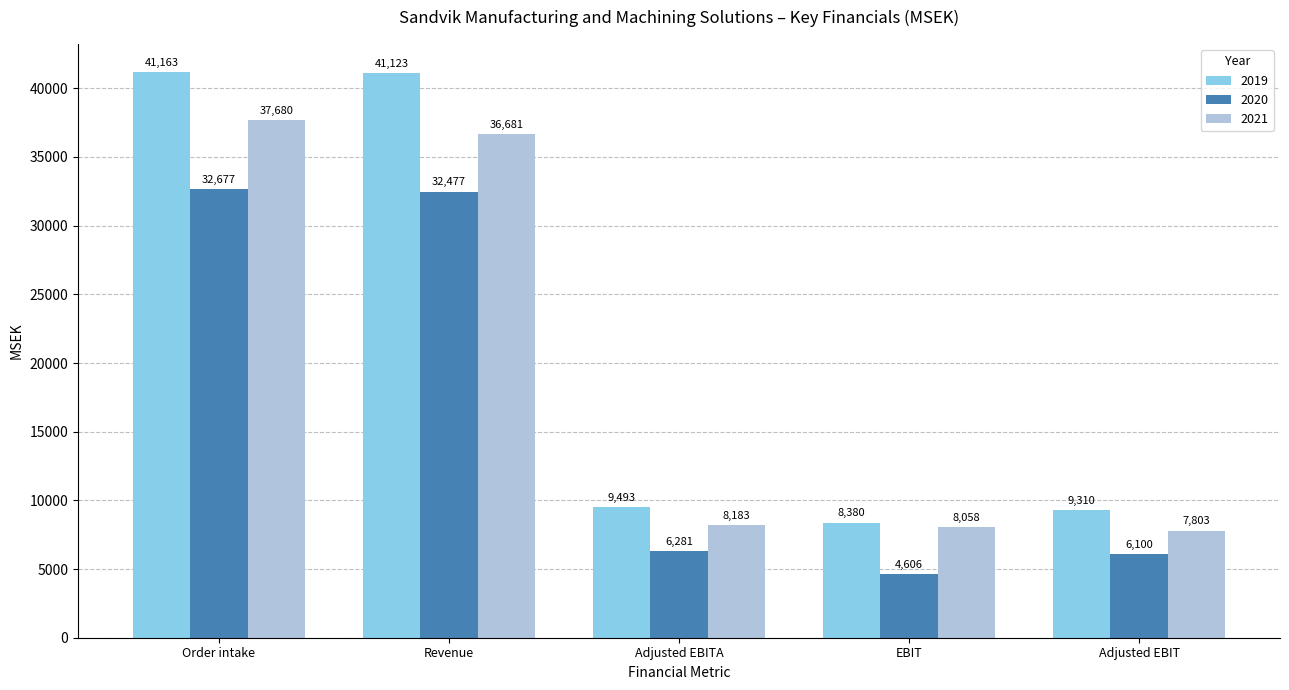

What is the difference between the highest and lowest values at Adjusted EBITA?

3212